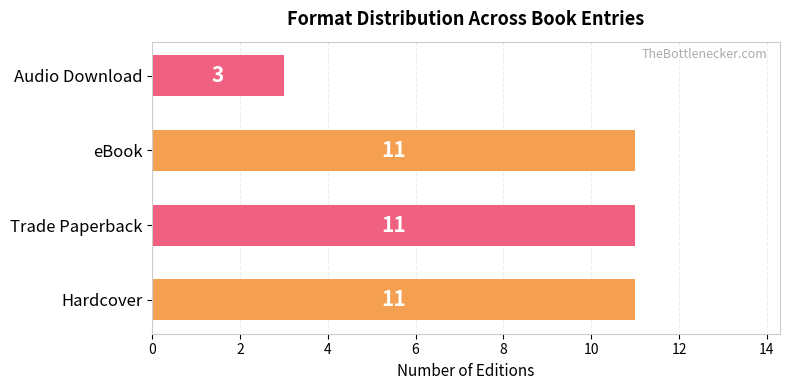

What is the sum of all values?

36